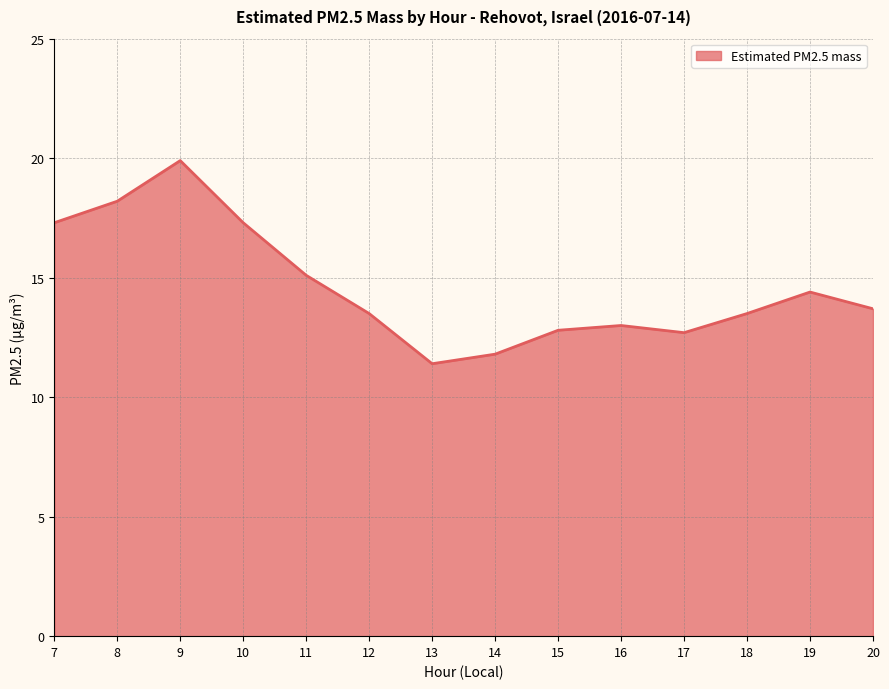

Read the value at 10.

17.3